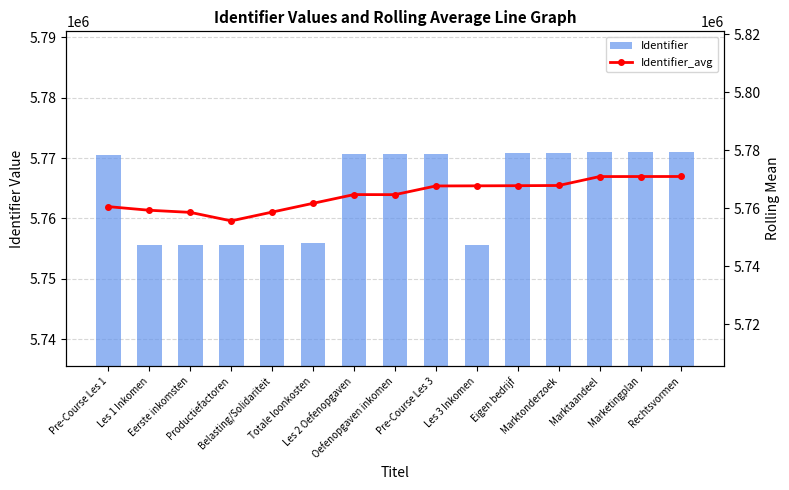

What is the highest value of the Identifier series?

5770963